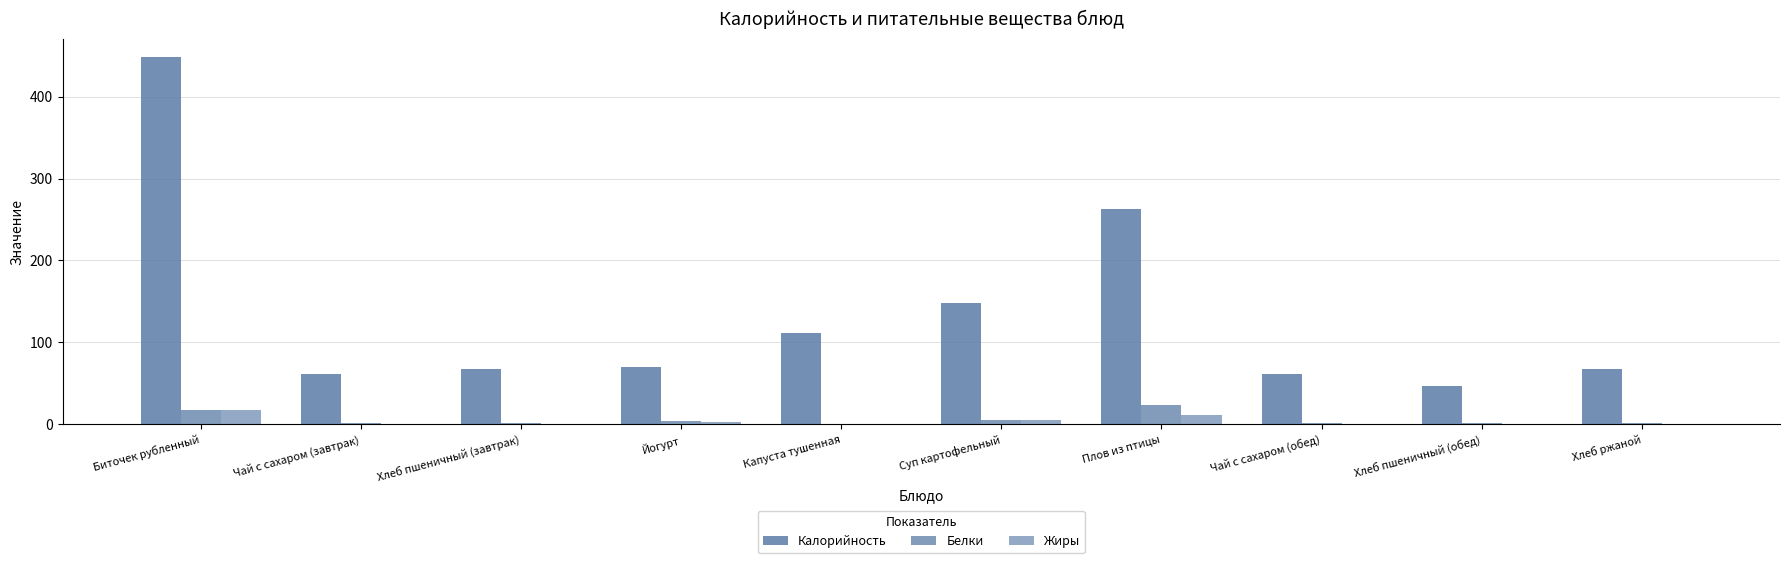

Are the bars grouped side by side (vs. stacked)?

Yes